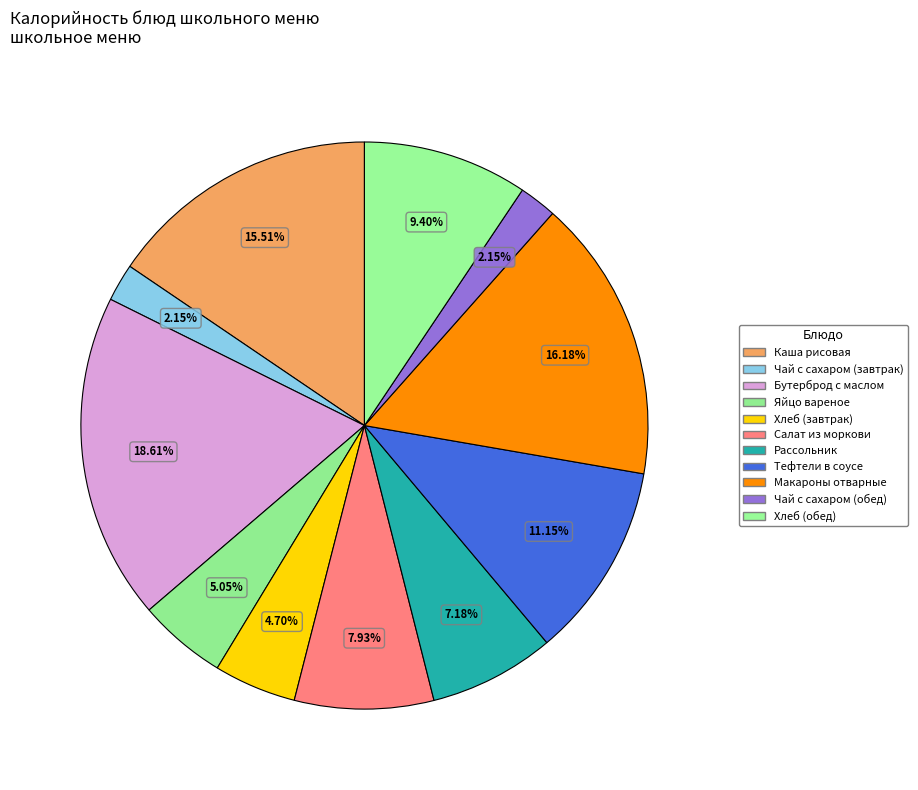

To the nearest percent, what percentage of the pie is Хлеб (завтрак)?

5%